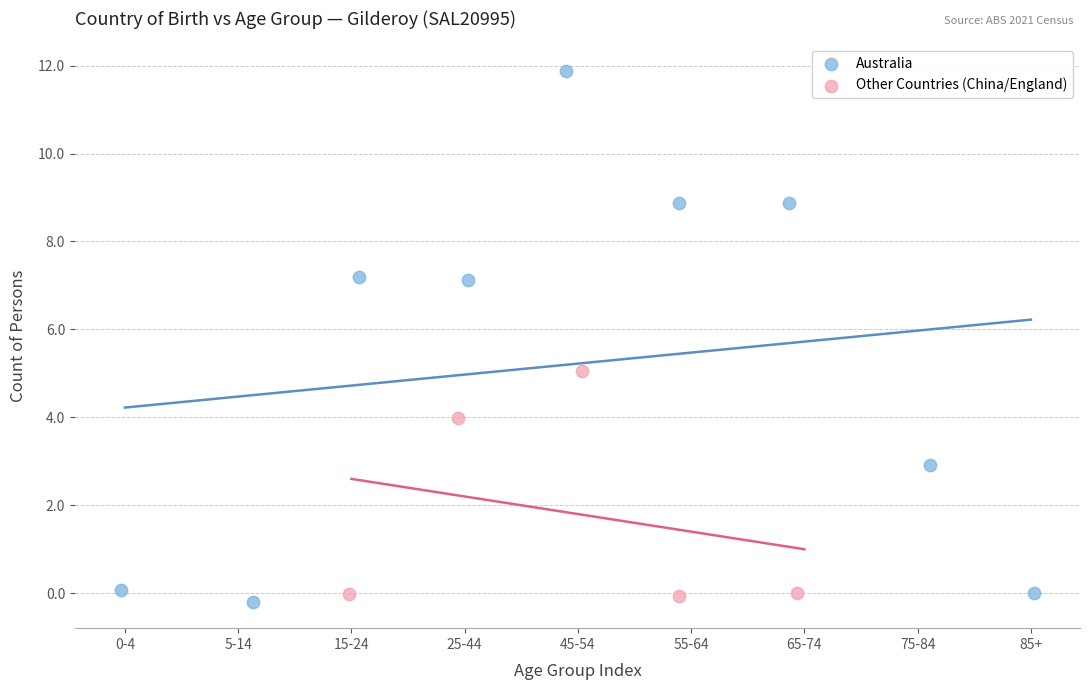

What are all the series names shown in the legend?

Australia, Other Countries (China/England)